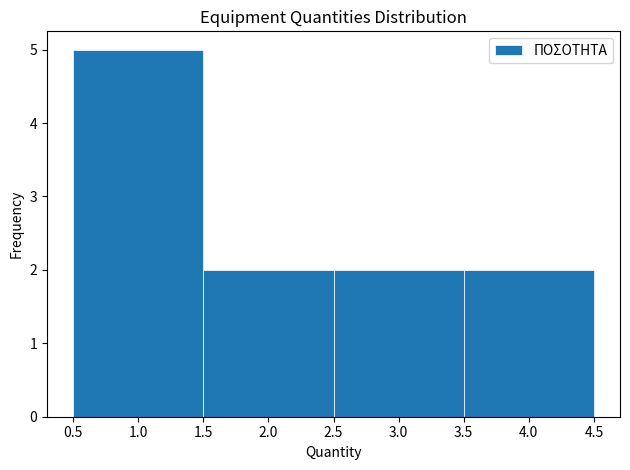

How tall is the bar that spans 1.5 to 2.5 on the x-axis? The values are not printed on the chart, so give them approximately, as read against the axis.

2